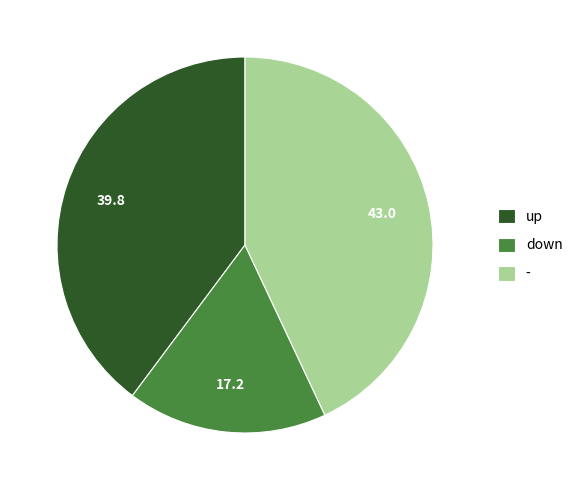

The up slice represents 40% of the pie. True or false?

True